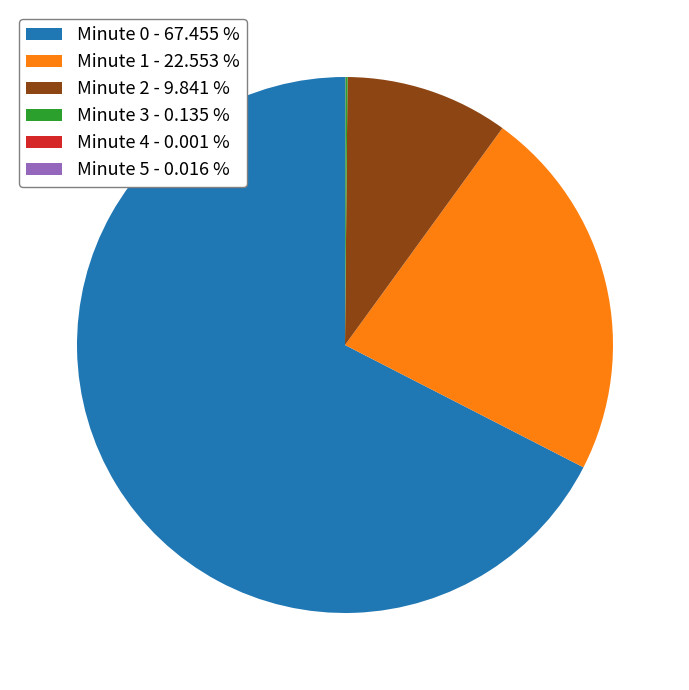

Is there a majority slice in this chart?

Yes